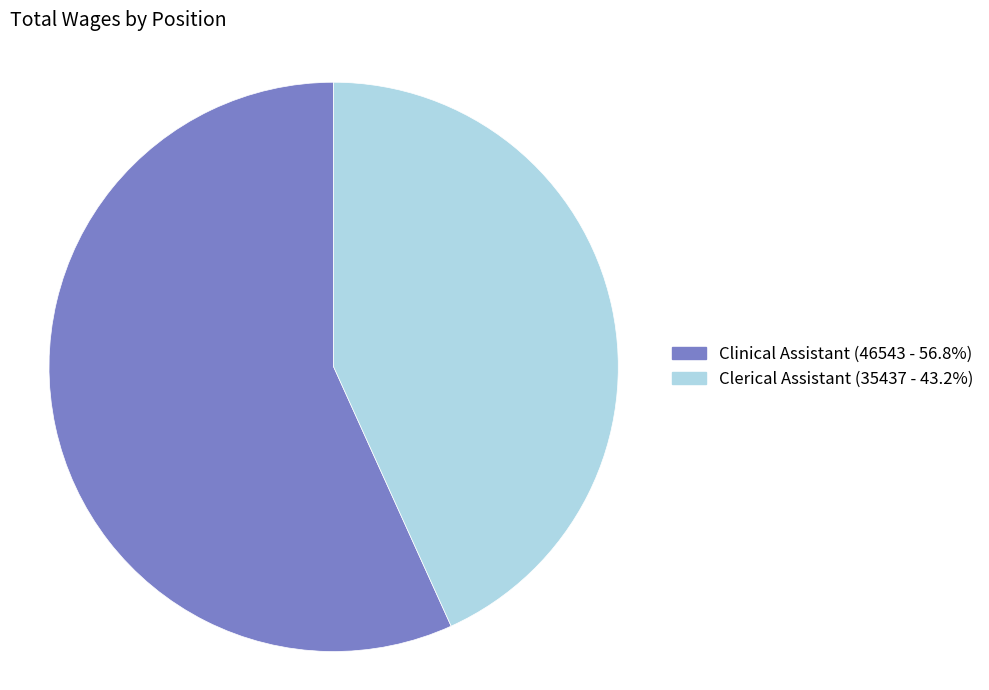

Approximately how many times larger is the value at Clerical Assistant (35437 - 43.2%) compared to Clinical Assistant (46543 - 56.8%)?

0.8